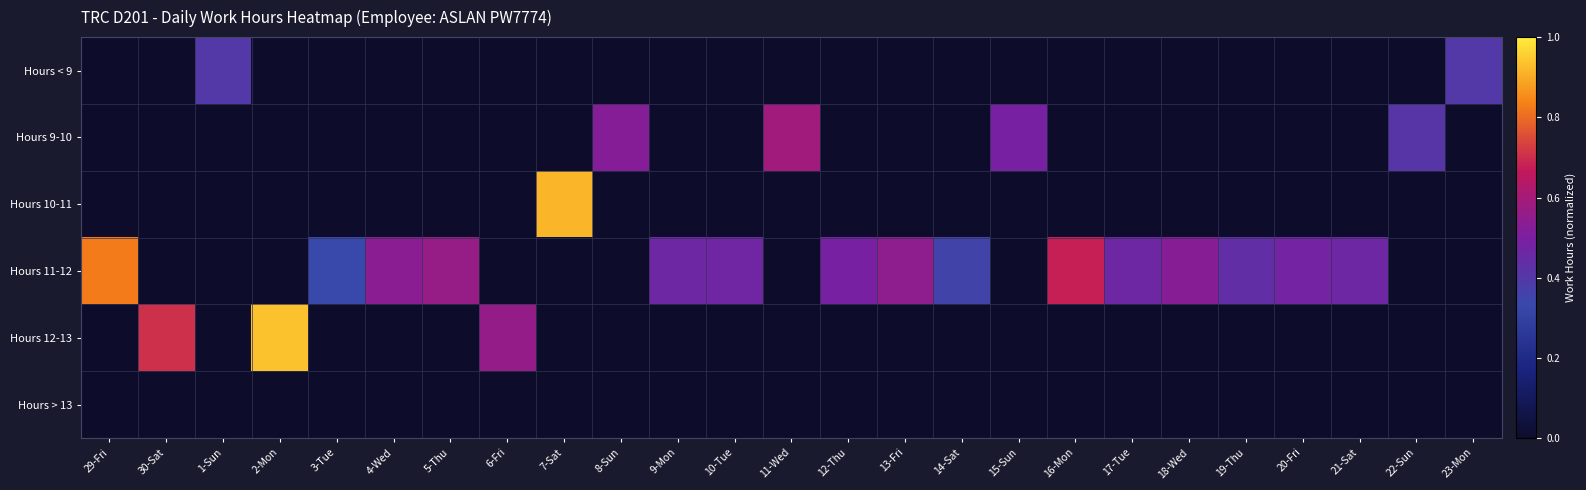

Which category has the highest value across all series?

2-Mon